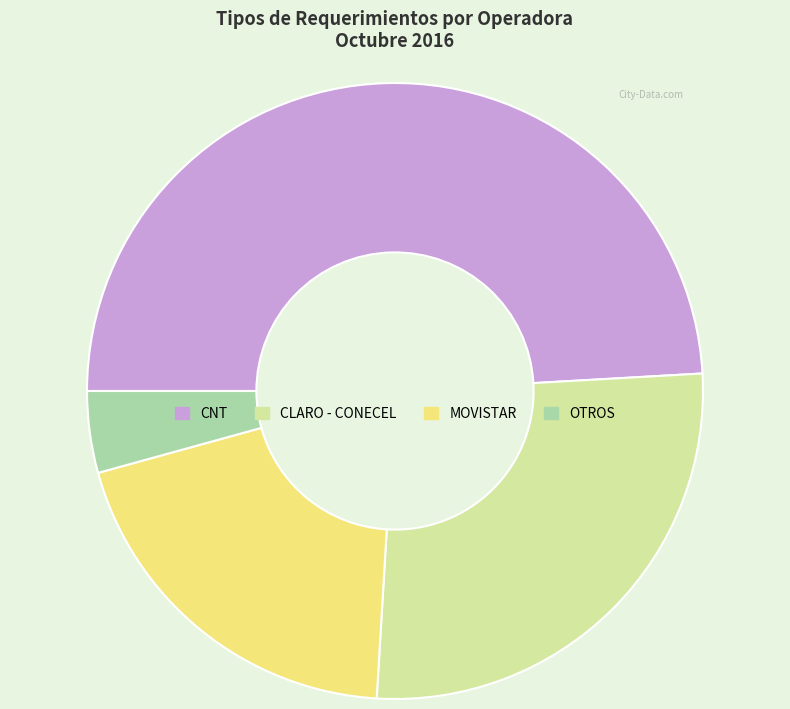

What is the smallest slice in the pie chart?

OTROS